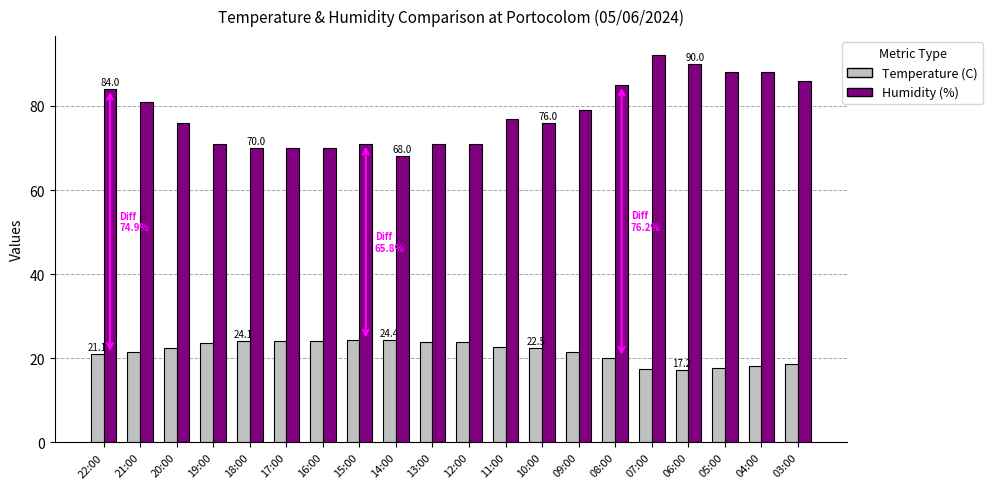

Are the bars grouped side by side (vs. stacked)?

Yes